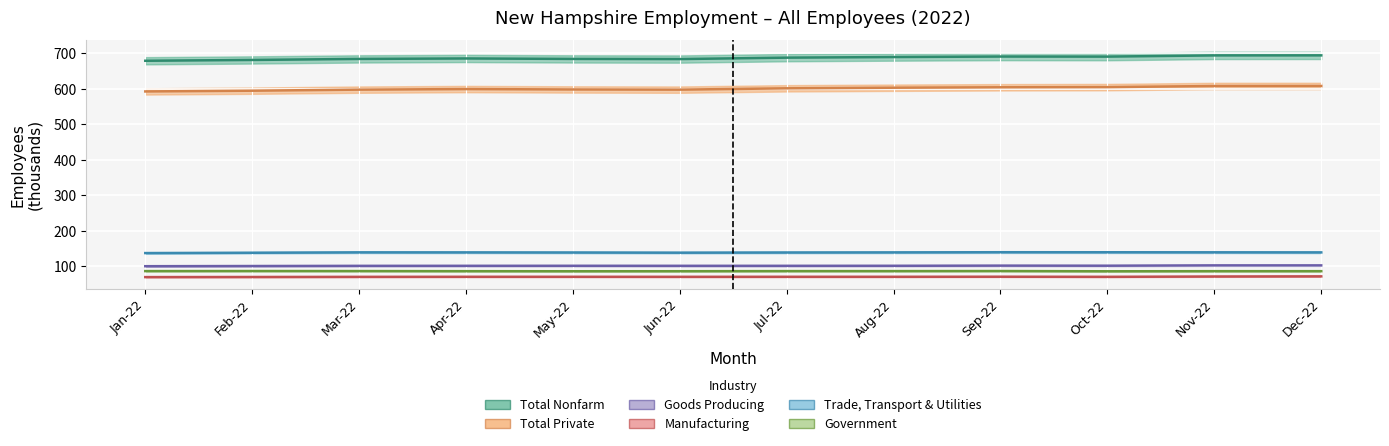

At which category does the chart reach its minimum across all series?

Jan-22